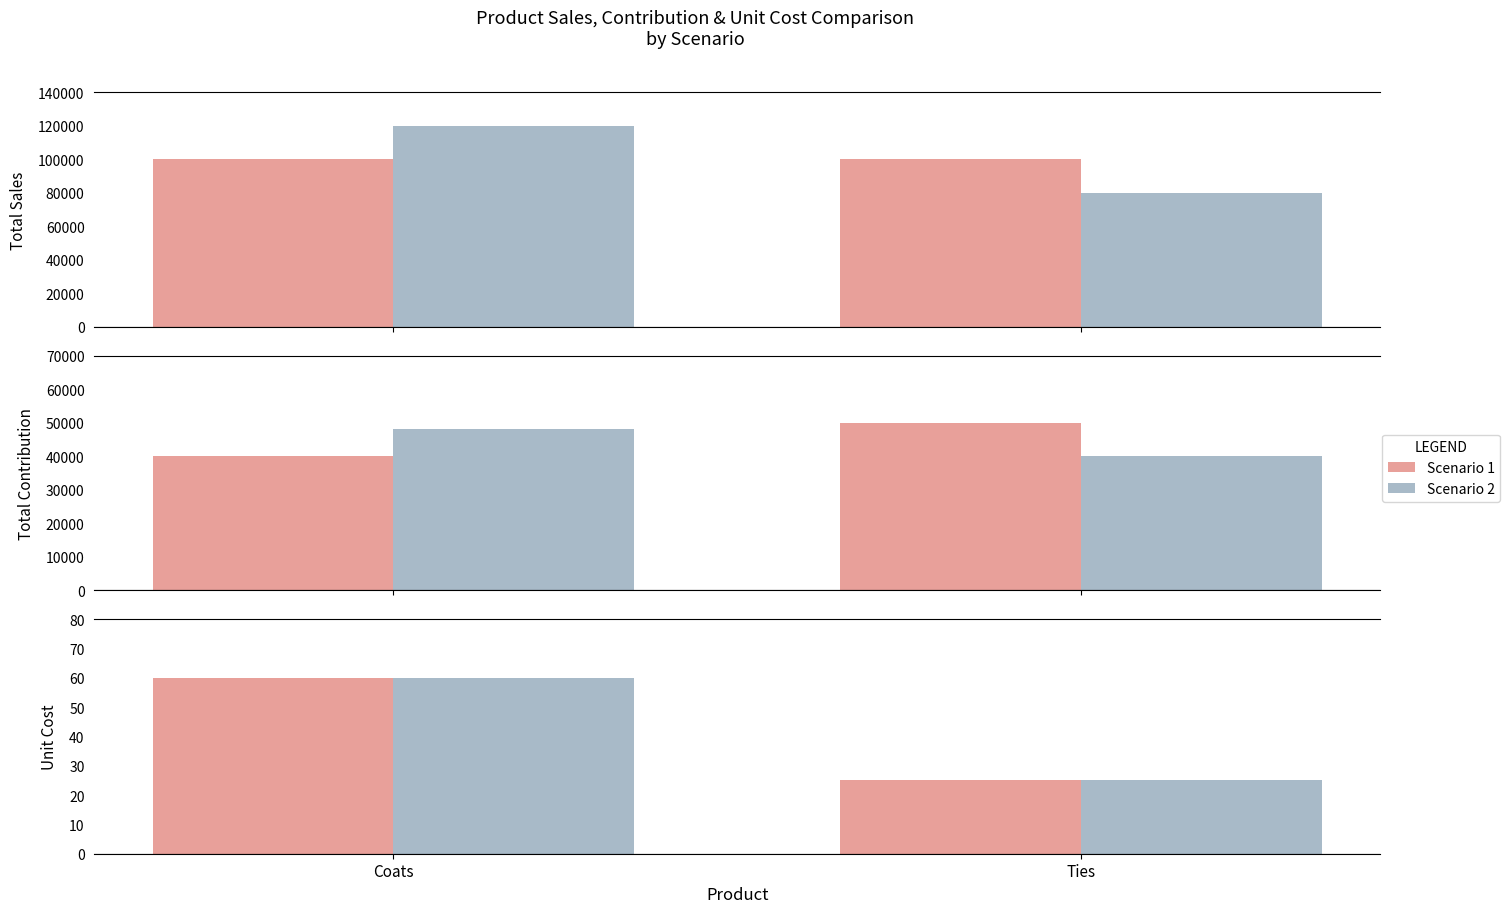

At which label does Scenario 2 reach its peak?

Coats